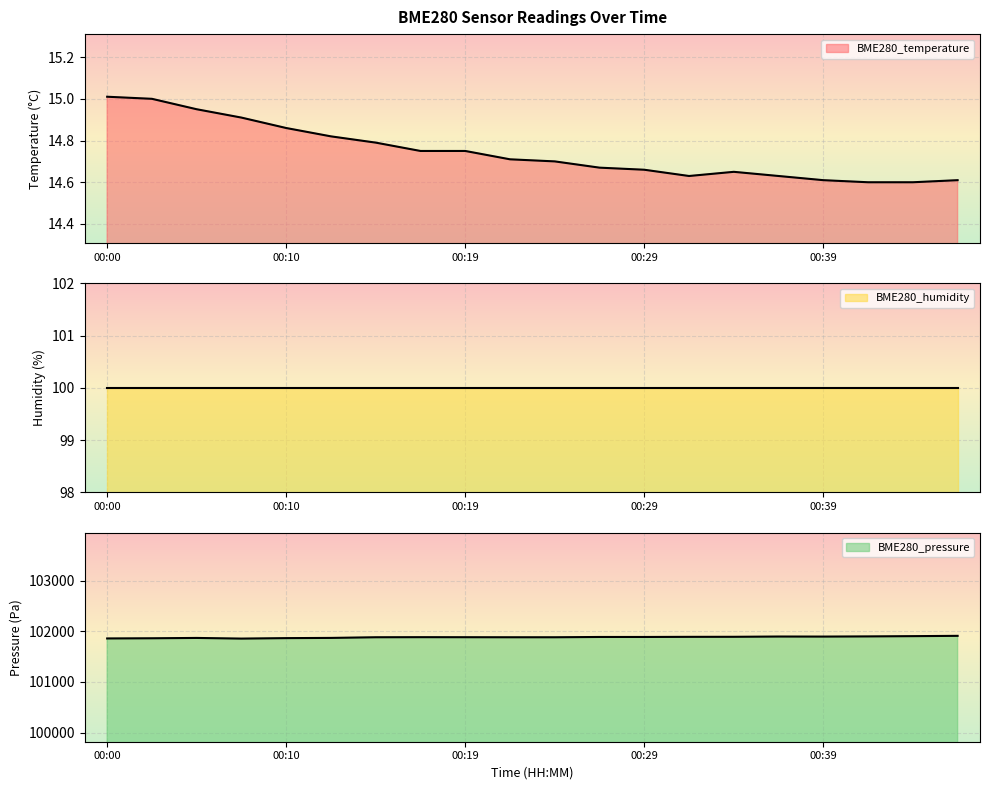

What is the sum of all BME280_pressure values?

2037643.4